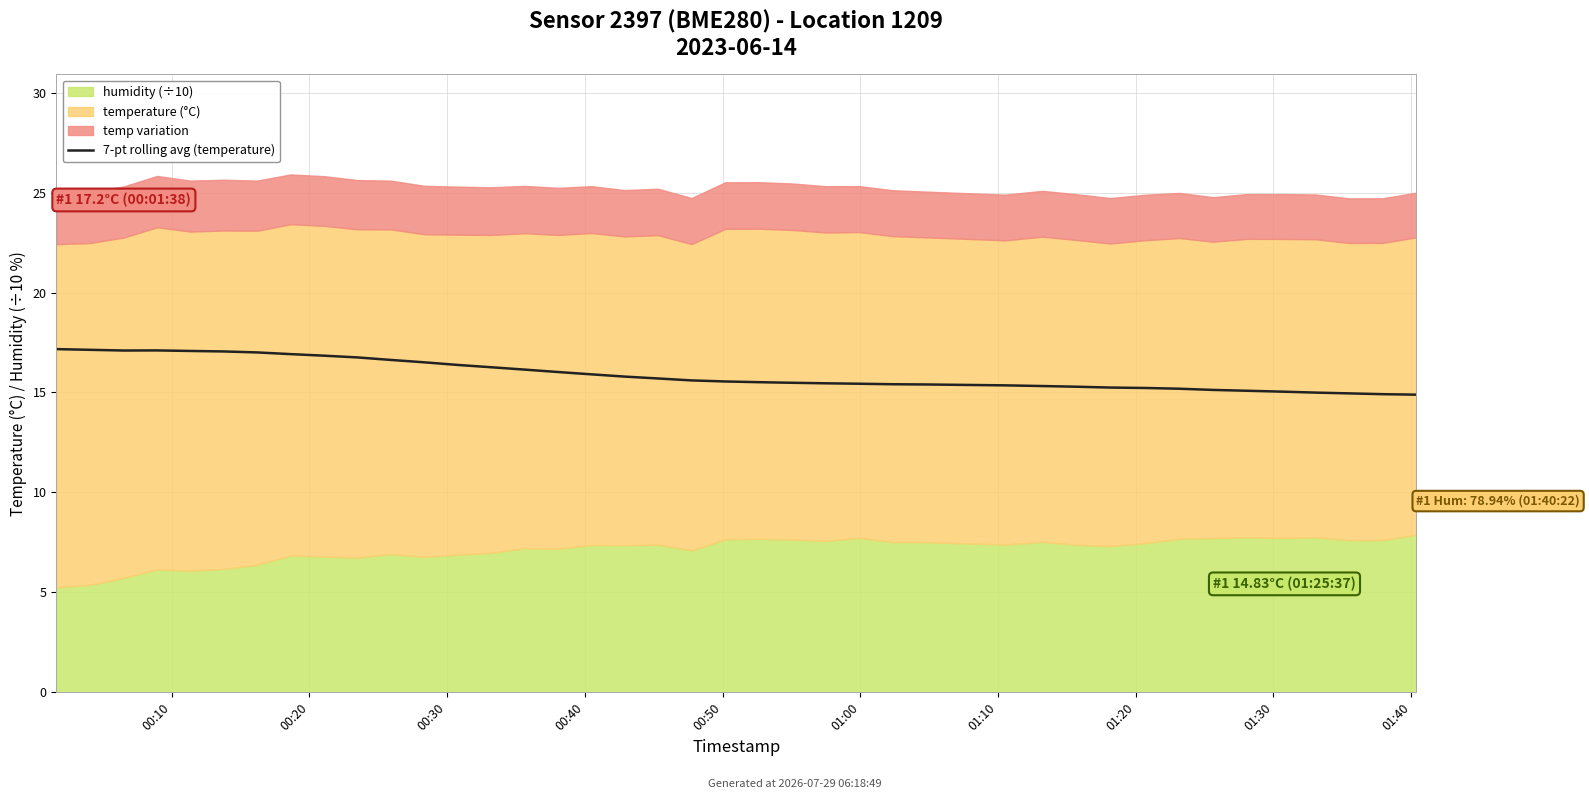

The chart shows a value of 15.1 at 33. True or false?

True